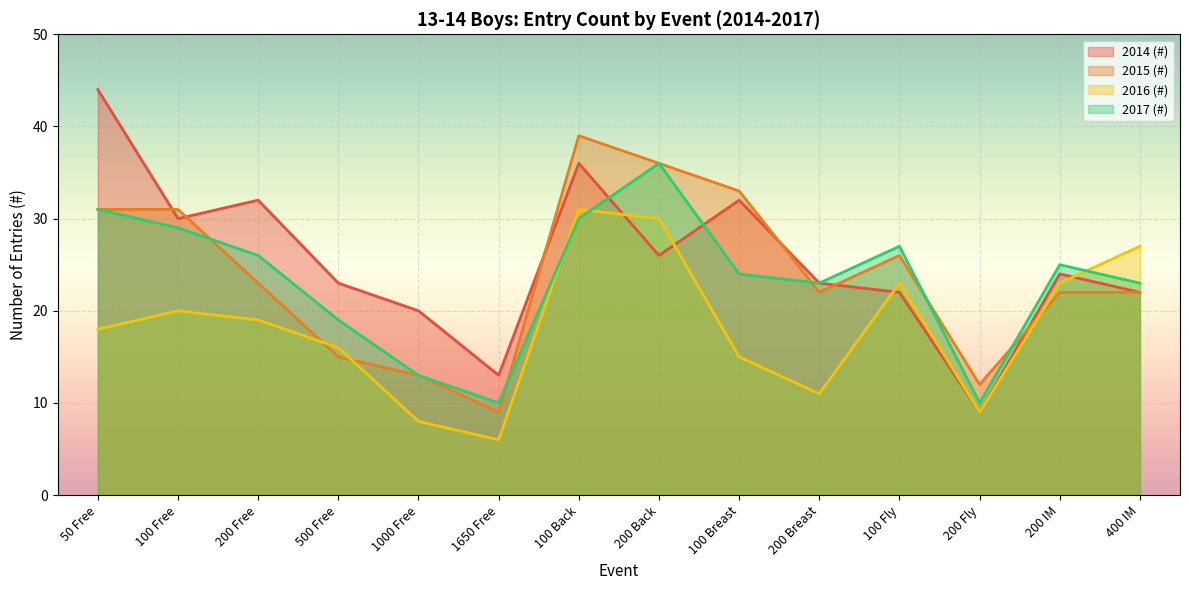

What are all the series names shown in the legend?

2014 (#), 2015 (#), 2016 (#), 2017 (#)